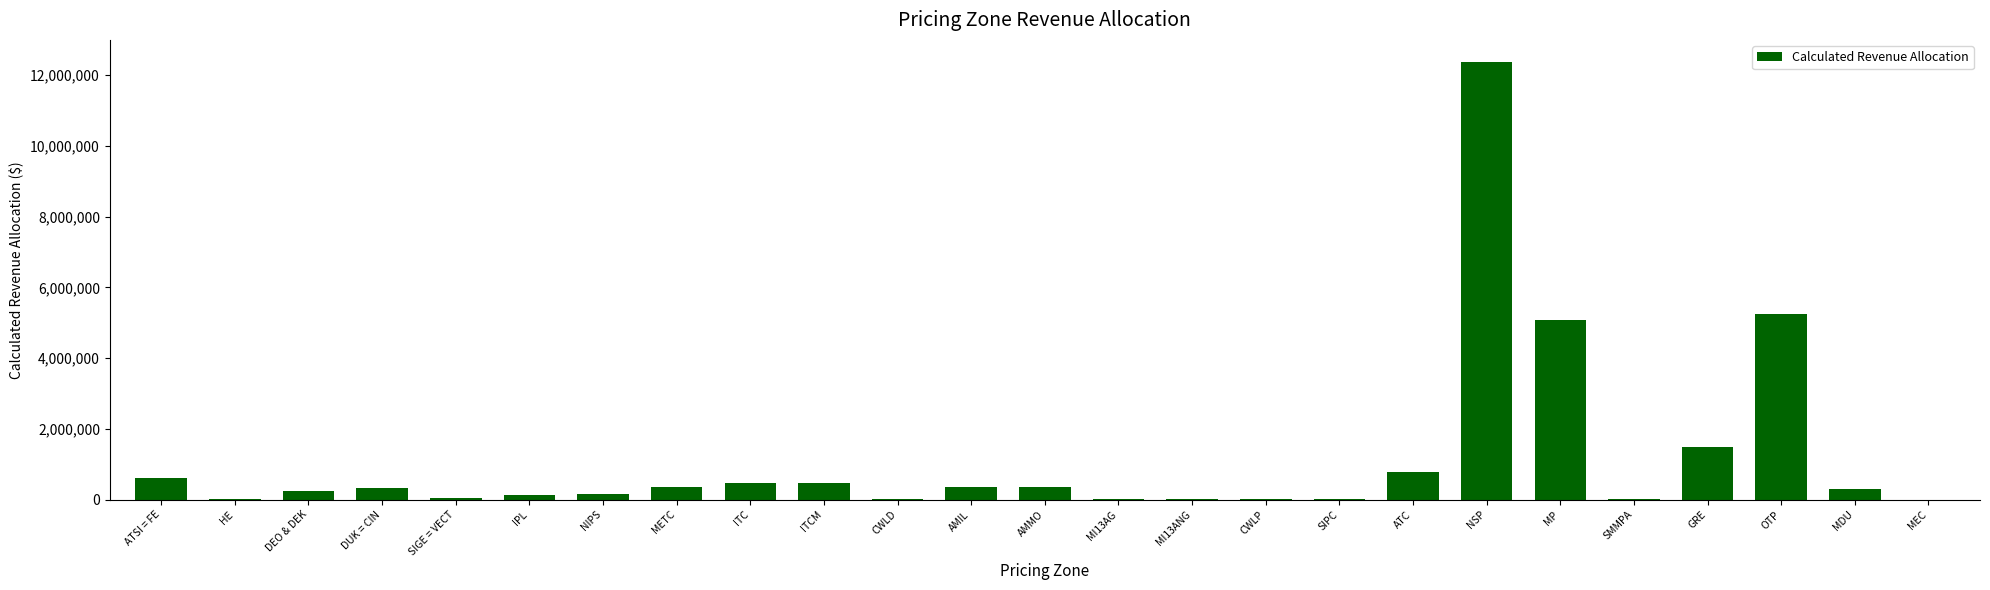

What is the maximum value shown in the chart?

12374803